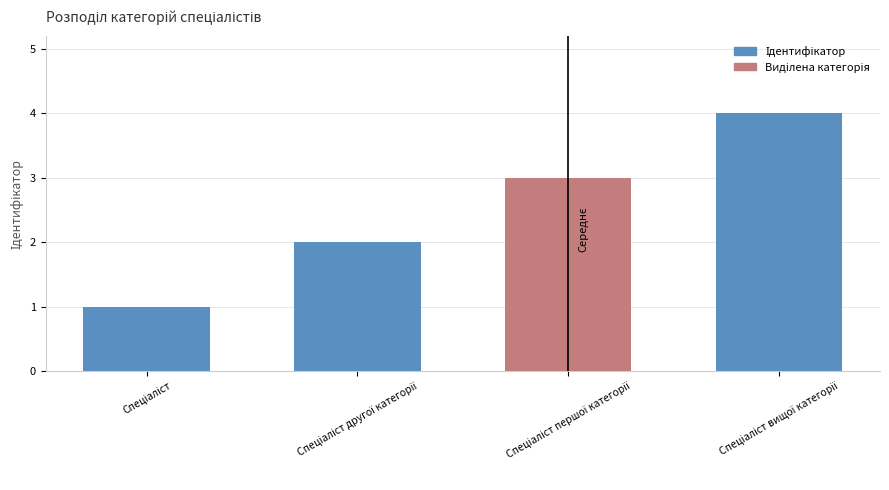

What is the difference between the maximum and minimum values?

3